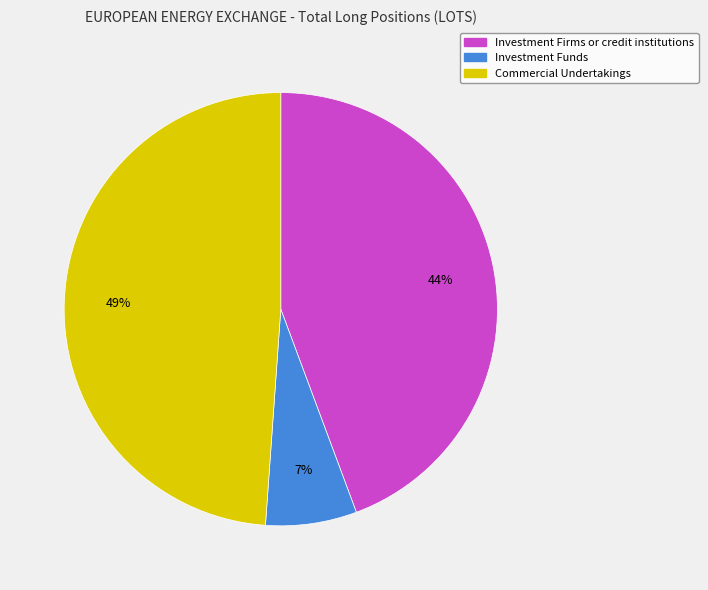

To the nearest percent, what is the difference between the largest and smallest slice percentages?

42%